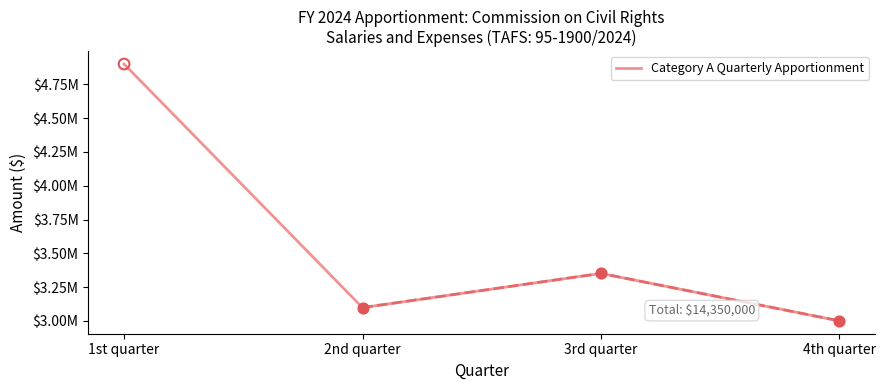

Which has a higher value, 2nd quarter or 1st quarter?

1st quarter